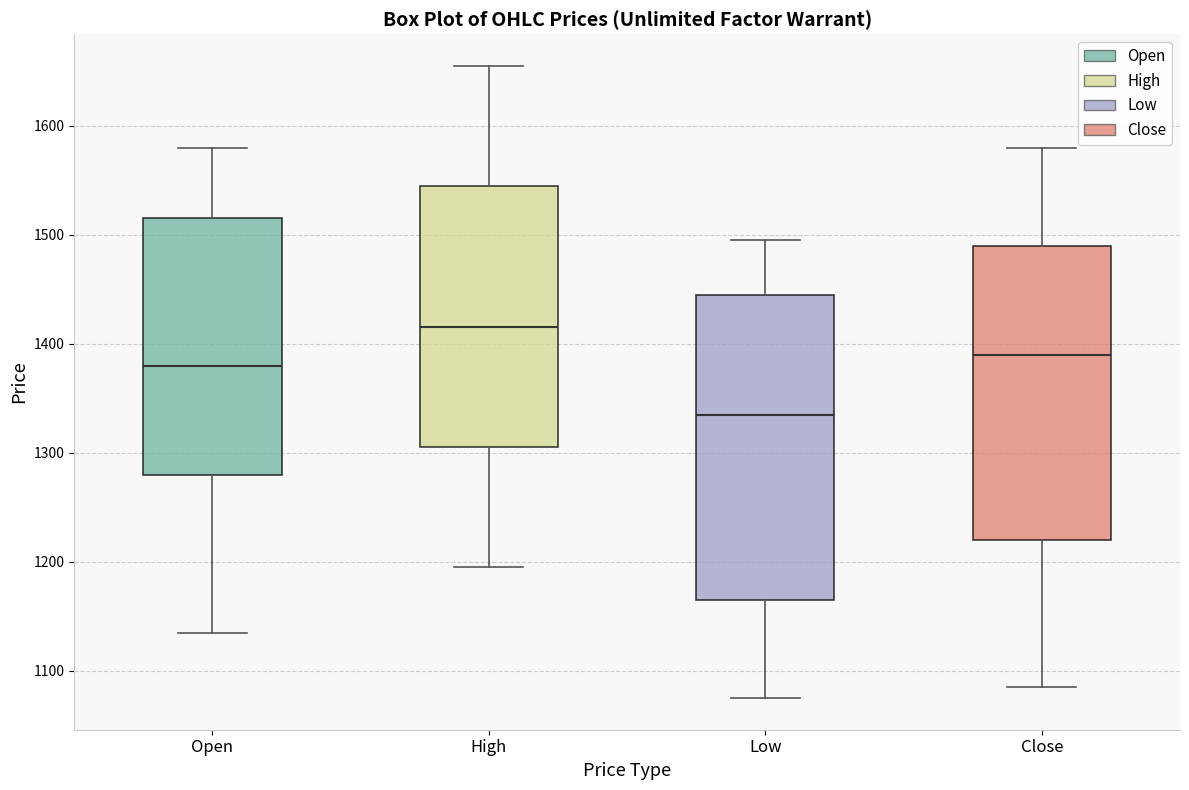

Reading left to right, read every box against the y-axis: the position of its median line, the range the box covers, and the ends of its whiskers. The values are not printed on the chart, so give them approximately, as read against the axis.

Open: median 1380, box 1280 to 1520, whiskers 1140 to 1580
High: median 1420, box 1310 to 1550, whiskers 1200 to 1660
Low: median 1340, box 1170 to 1450, whiskers 1080 to 1500
Close: median 1390, box 1220 to 1490, whiskers 1090 to 1580